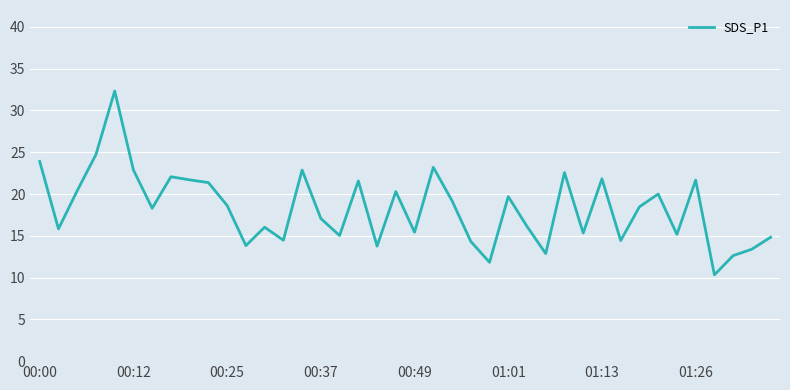

What is the smallest value displayed?

10.3